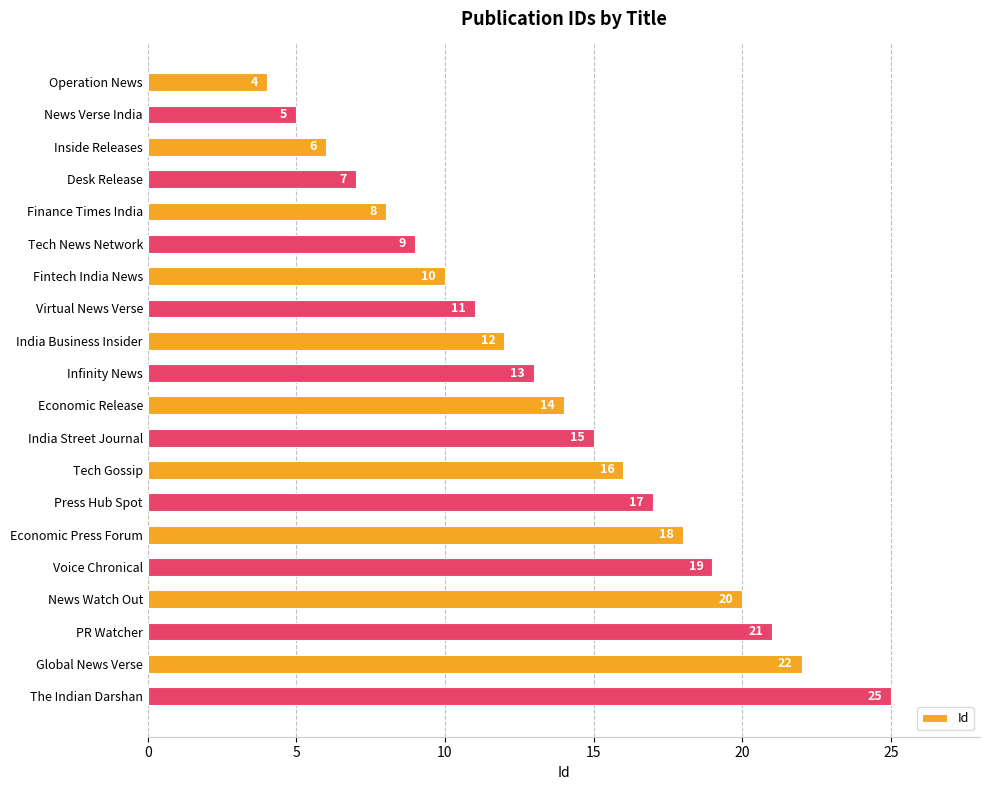

How many values are below 14?

10